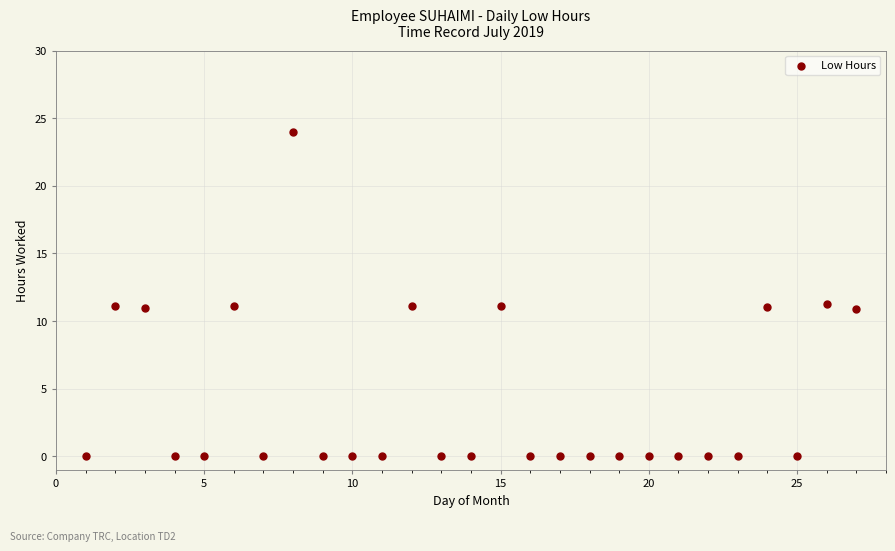

What is the range of X values (max minus min)?

26.0